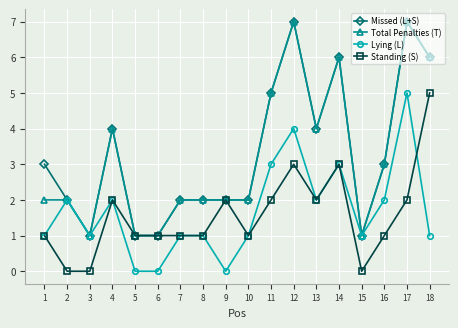

What is the value of the Total Penalties (T) point at the 3rd from the left?

1